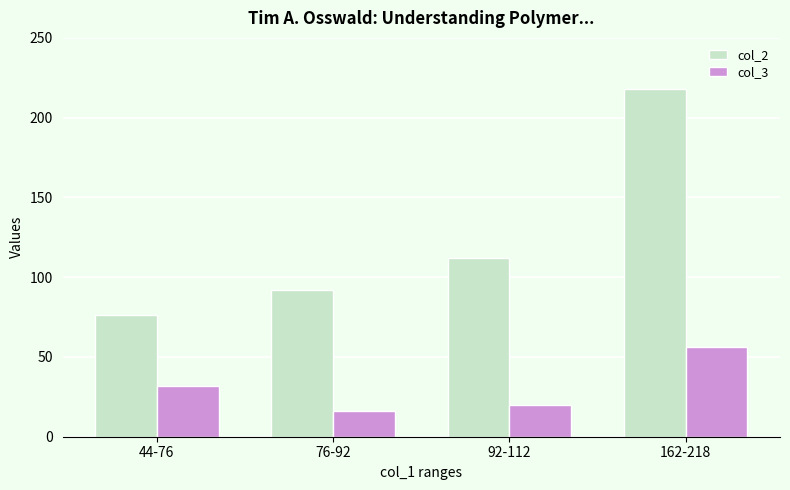

Which series has the widest spread of values?

col_2